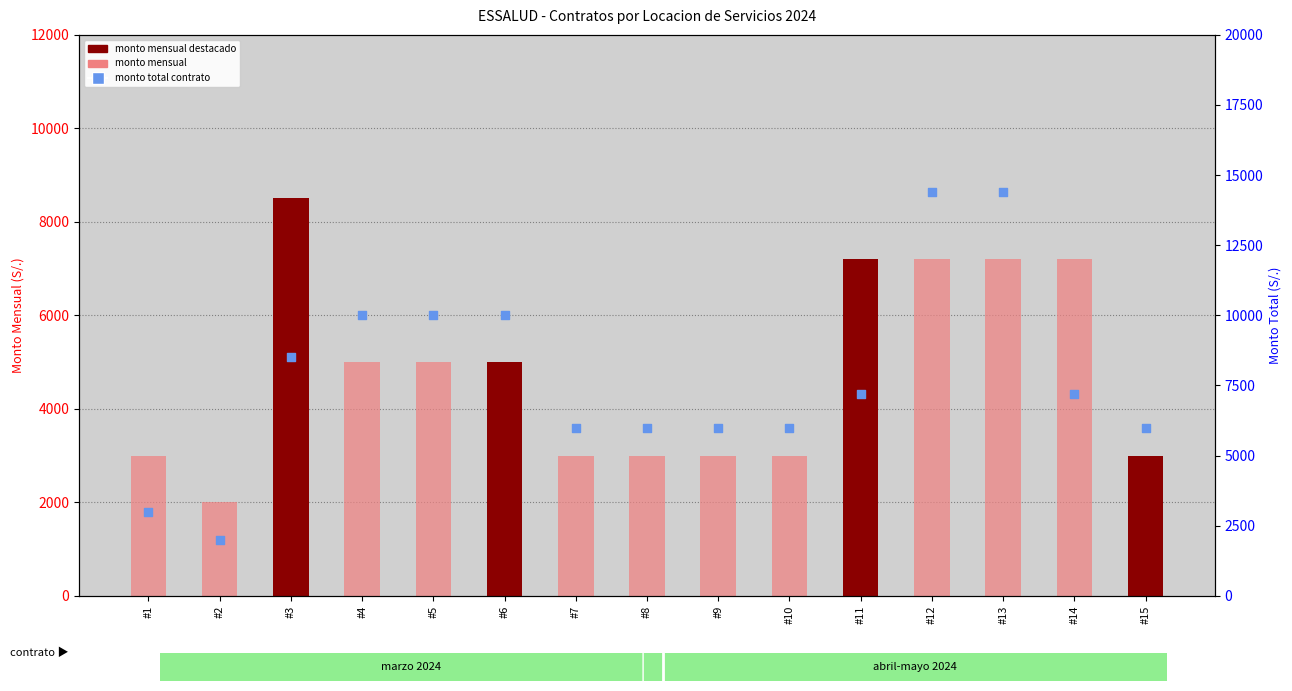

Is the value of monto mensual at #1 greater than the value of monto total contrato at #15?

No